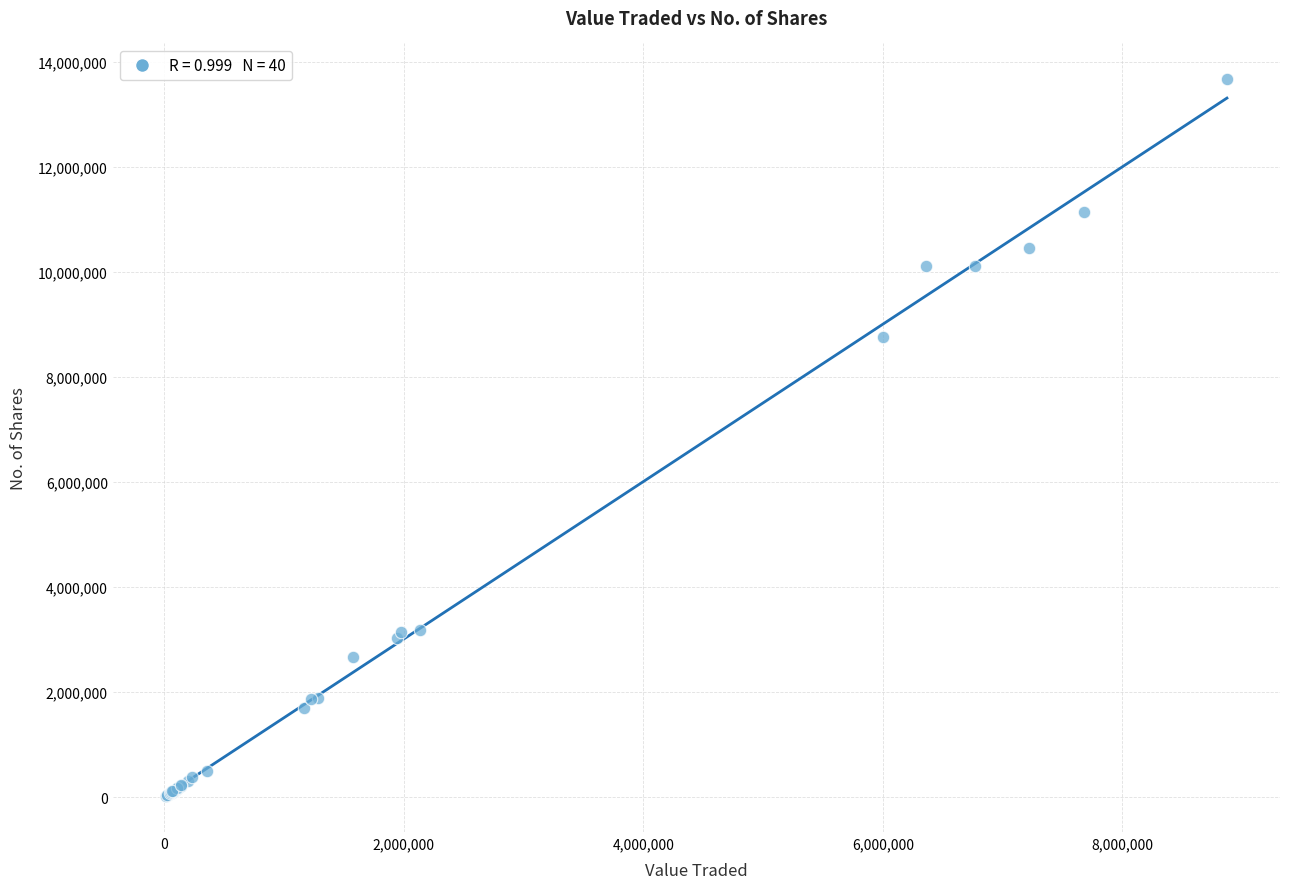

What Y value in the scatter plot is closest to 6846585?

8765419